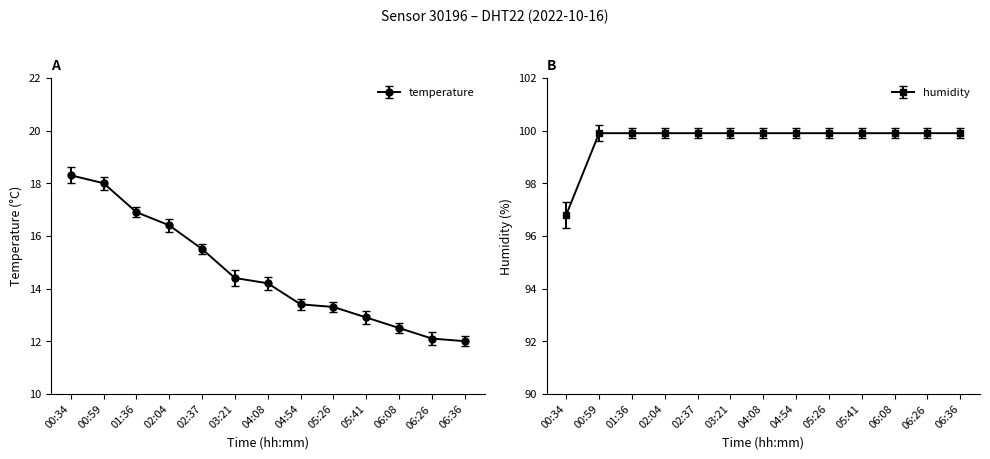

At which category is the sum across all series the highest?

00:59